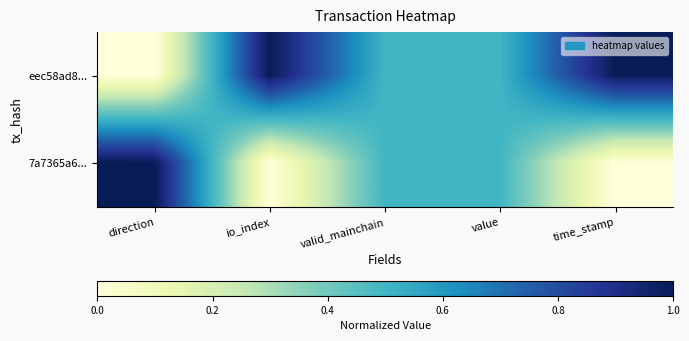

Reading left to right, transcribe all the data shown in this chart.

eec58ad8...: direction=0.0	io_index=1.0	valid_mainchain=0.5	value=0.5	time_stamp=1.0
7a7365a6...: direction=1.0	io_index=0.0	valid_mainchain=0.5	value=0.5	time_stamp=0.0